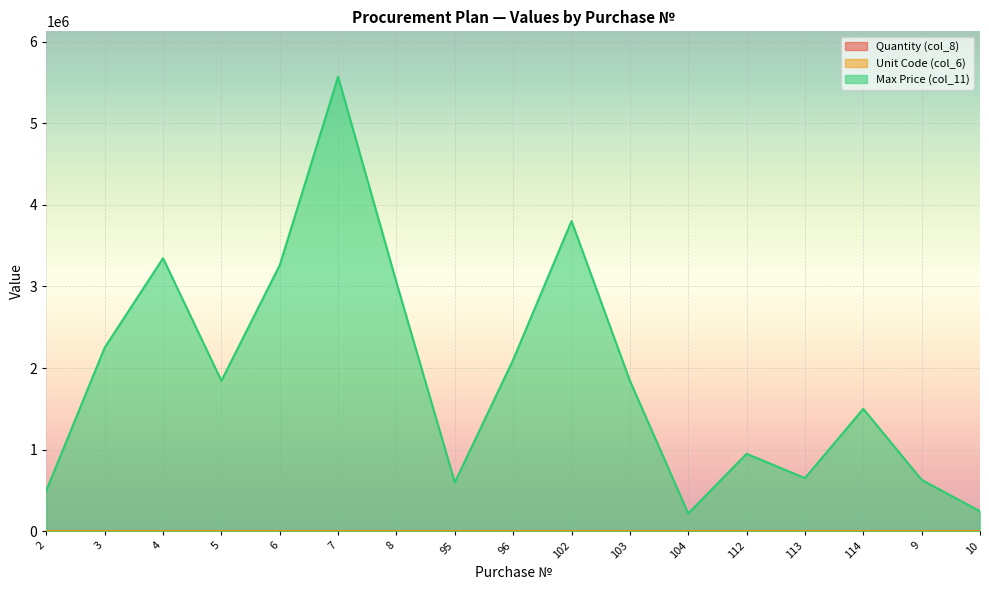

True or false: Quantity (col_8) and Unit Code (col_6) intersect in this chart.

False